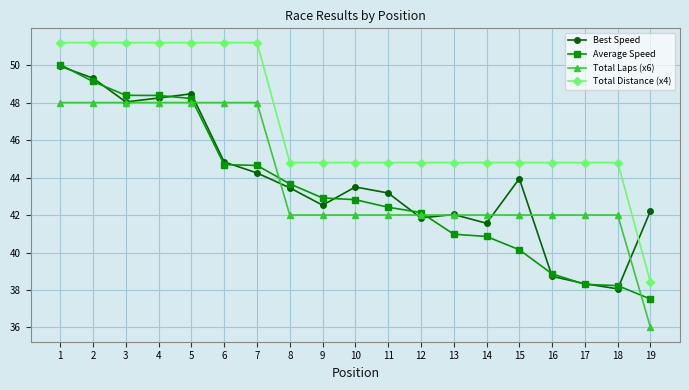

Count the number of data series in this chart.

4